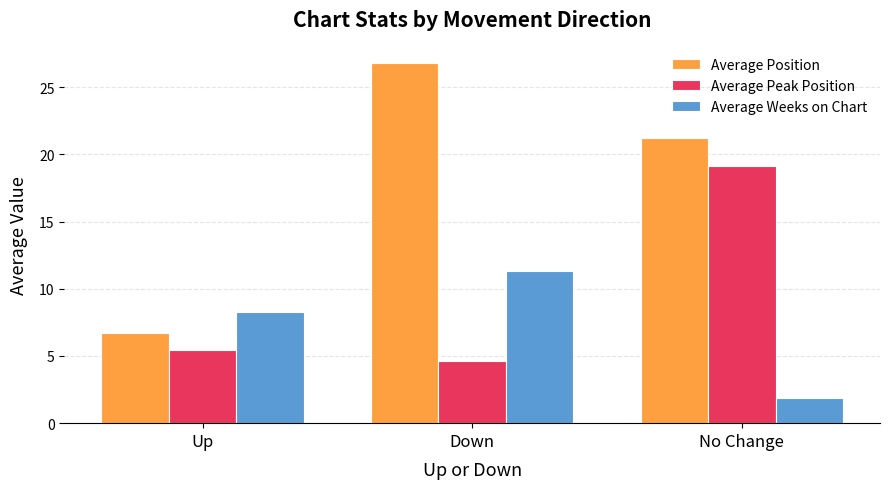

What position from the right is Up?

3